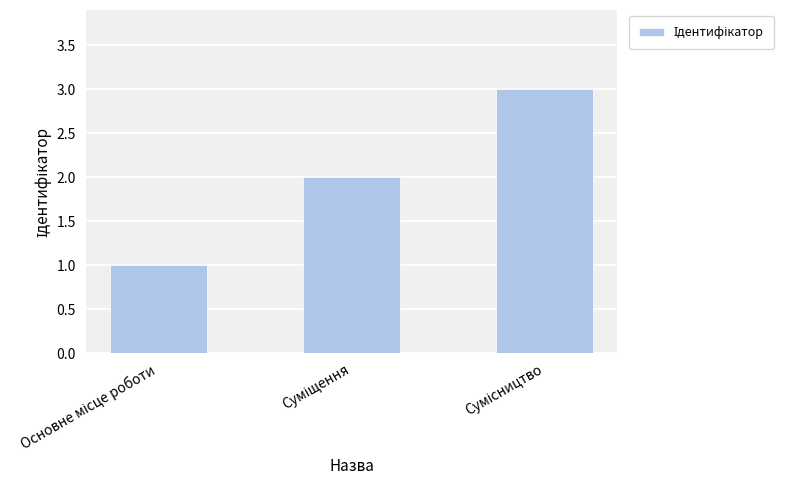

What is the sum of all values?

6